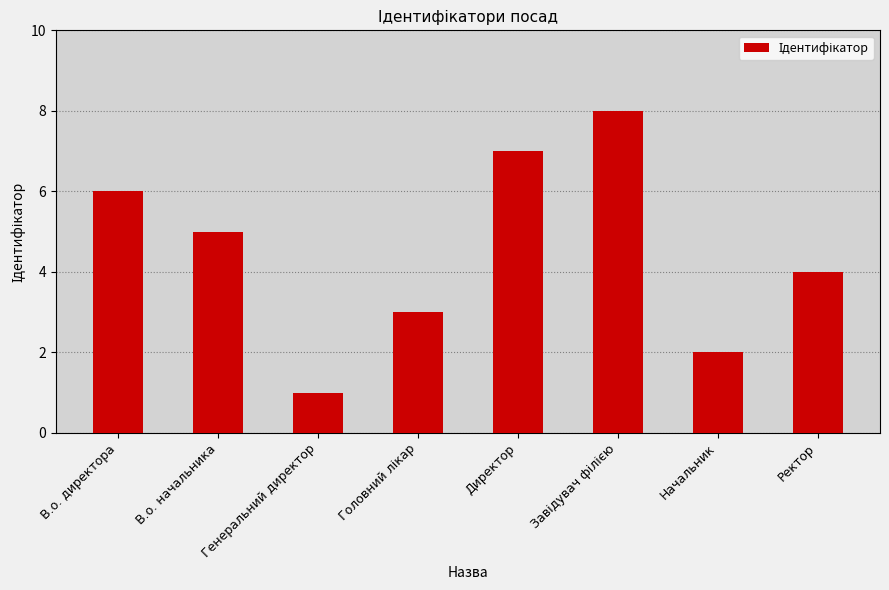

What is the difference between the values at Генеральний директор and В.о. директора?

5